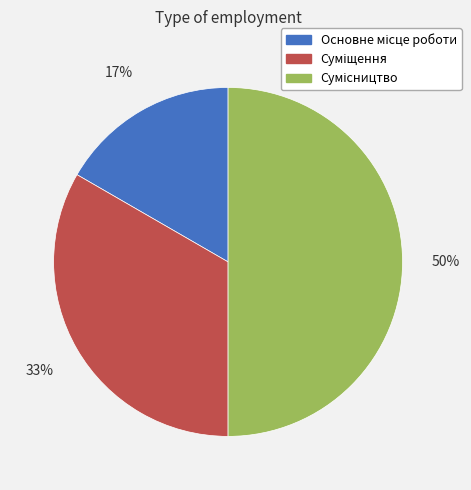

To the nearest percent, what is the average slice percentage?

33%